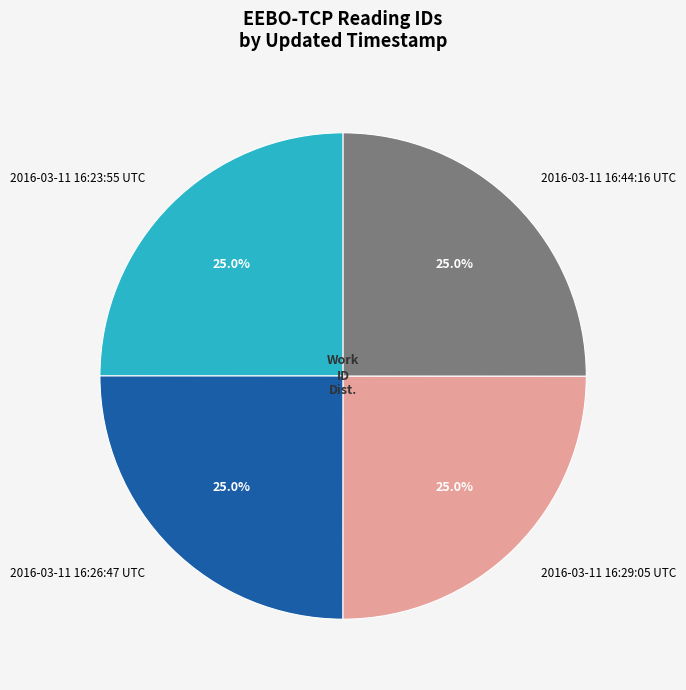

What is the ratio of the value at 2016-03-11 16:26:47 UTC to the value at 2016-03-11 16:44:16 UTC?

1.0